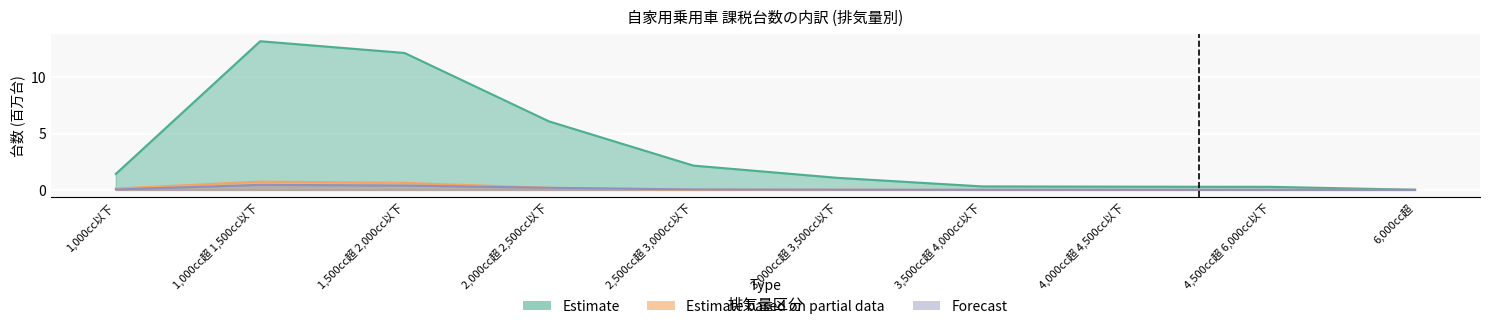

True or false: Estimate based on partial data and Estimate intersect in this chart.

False